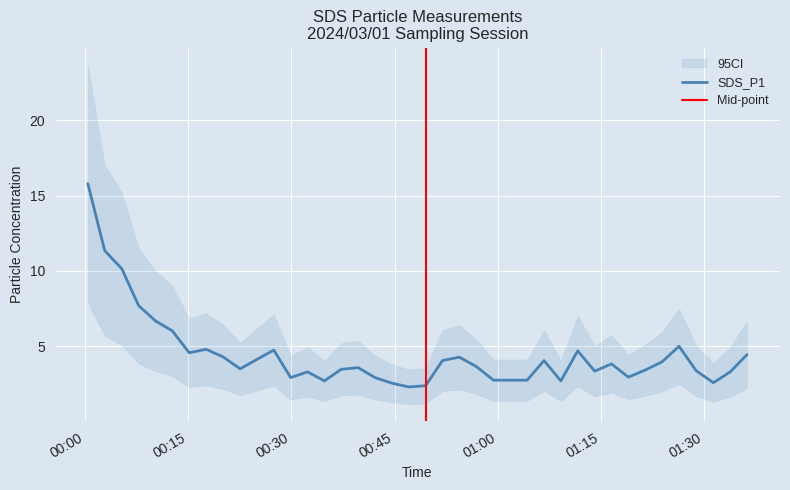

The value at 2024/03/01 00:47:04 is 0.9. True or false?

False